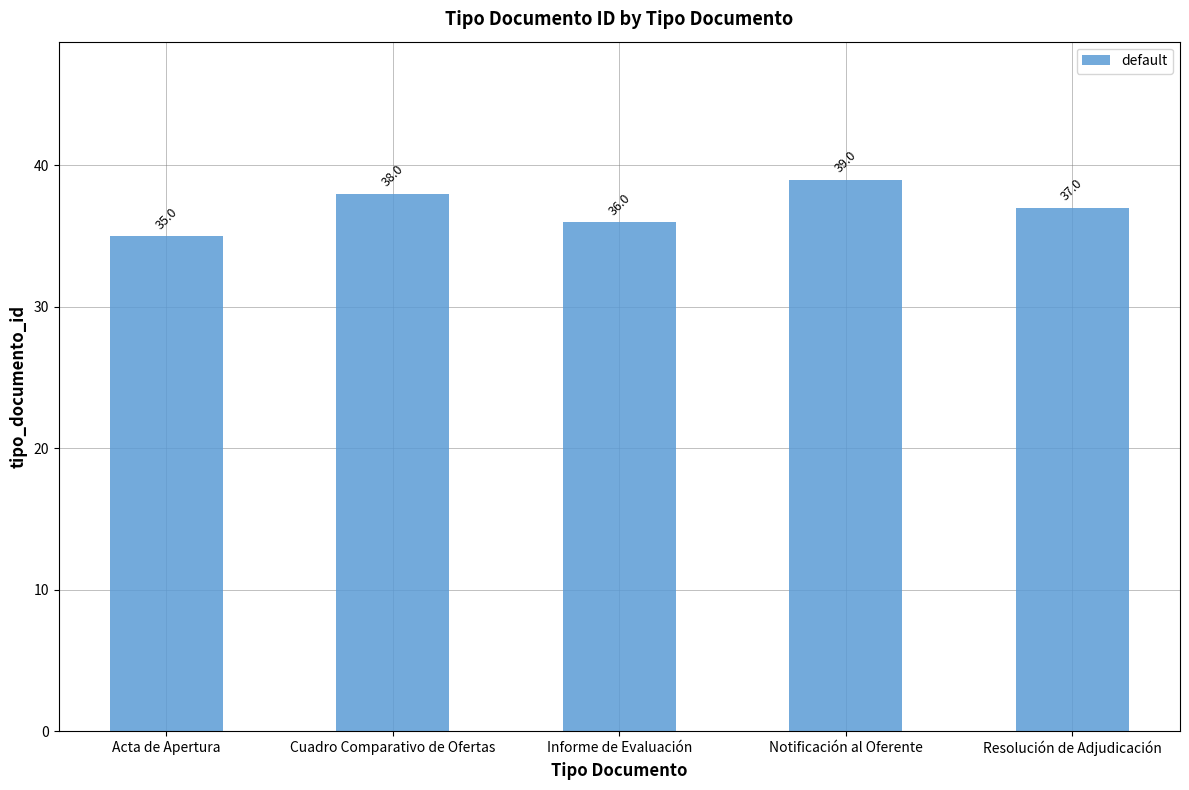

Reading left to right, what are all the values shown in this chart?

Acta de Apertura=35	Cuadro Comparativo de Ofertas=38	Informe de Evaluación=36	Notificación al Oferente=39	Resolución de Adjudicación=37